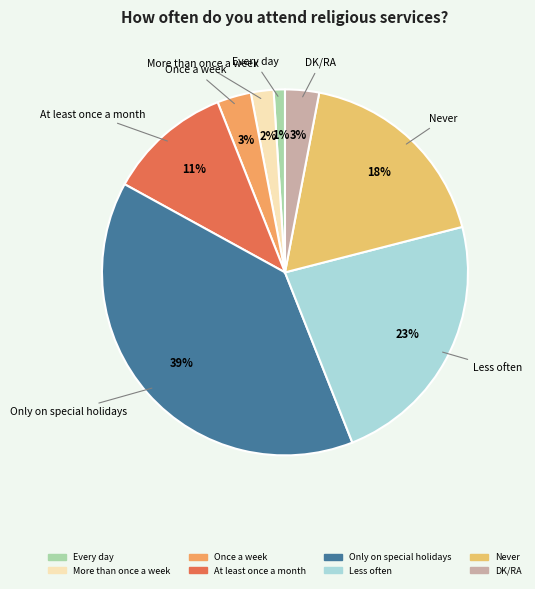

What is the largest slice in the pie chart?

Only on special holidays